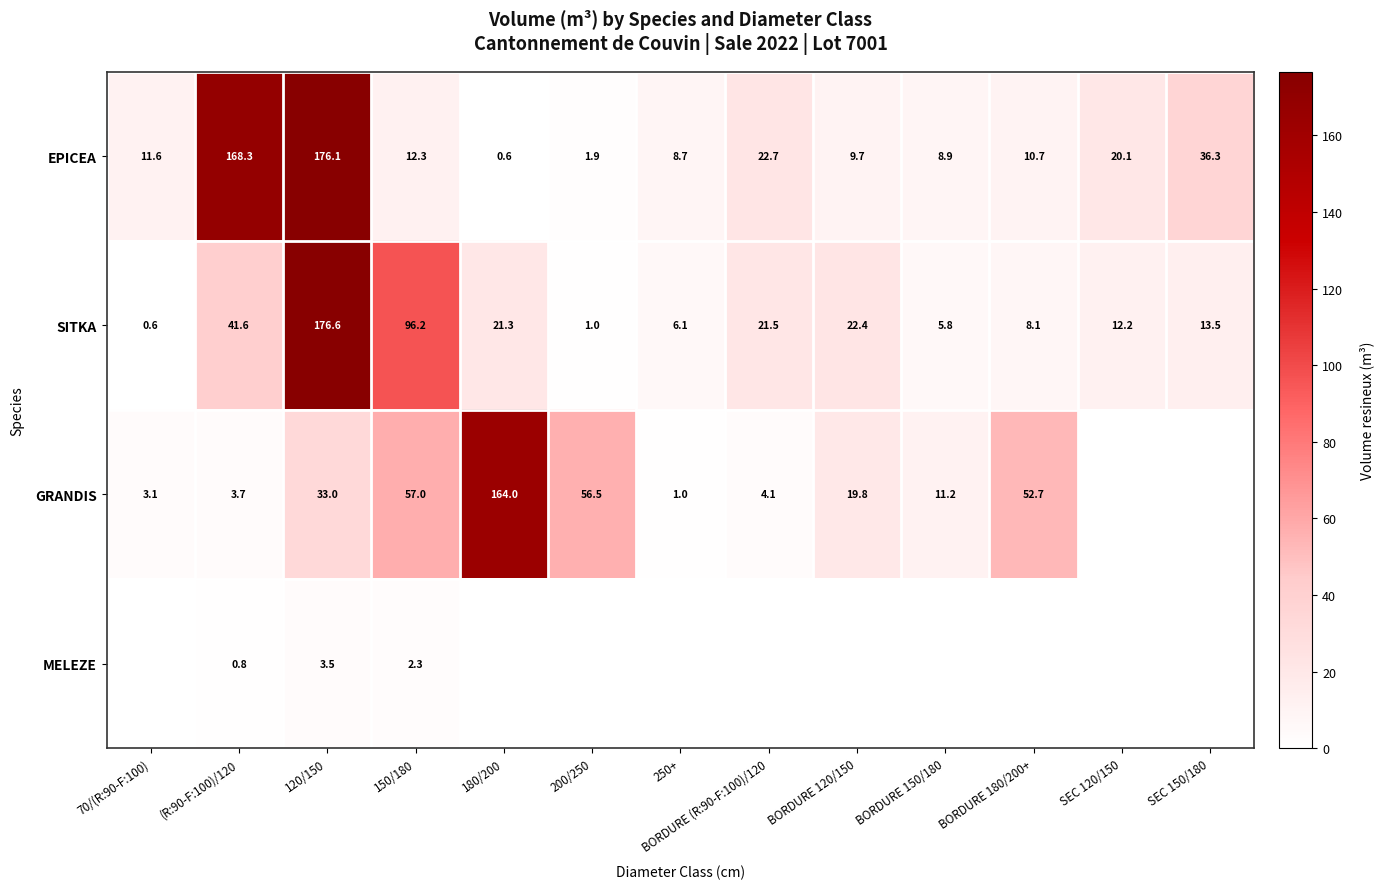

What is the average value of the EPICEA series?

37.5